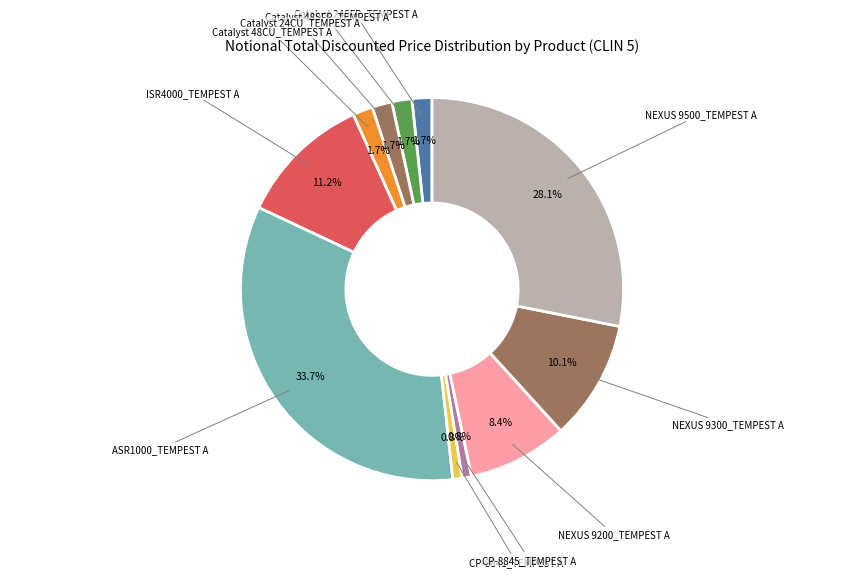

How many slices are in this pie chart?

11